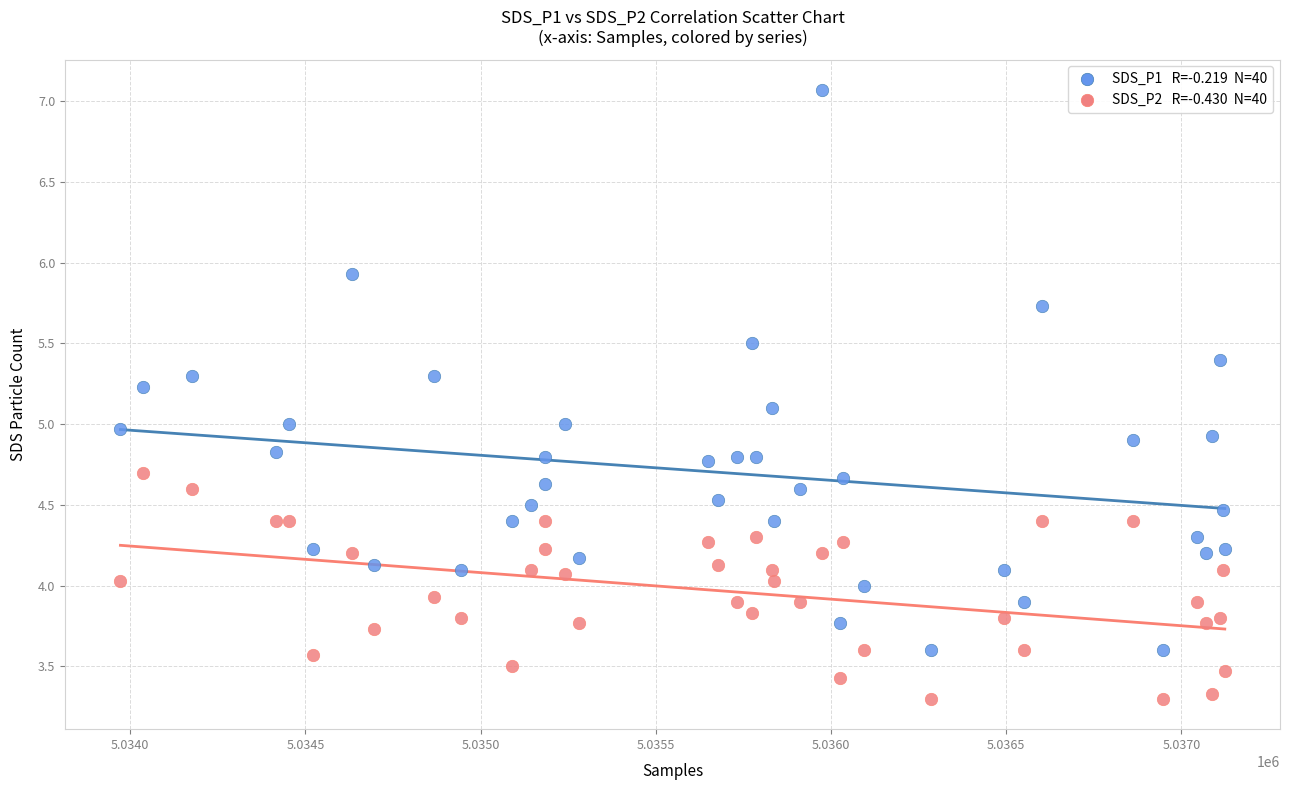

Across all data points, what is the range of Y values (max minus min)?

3.8